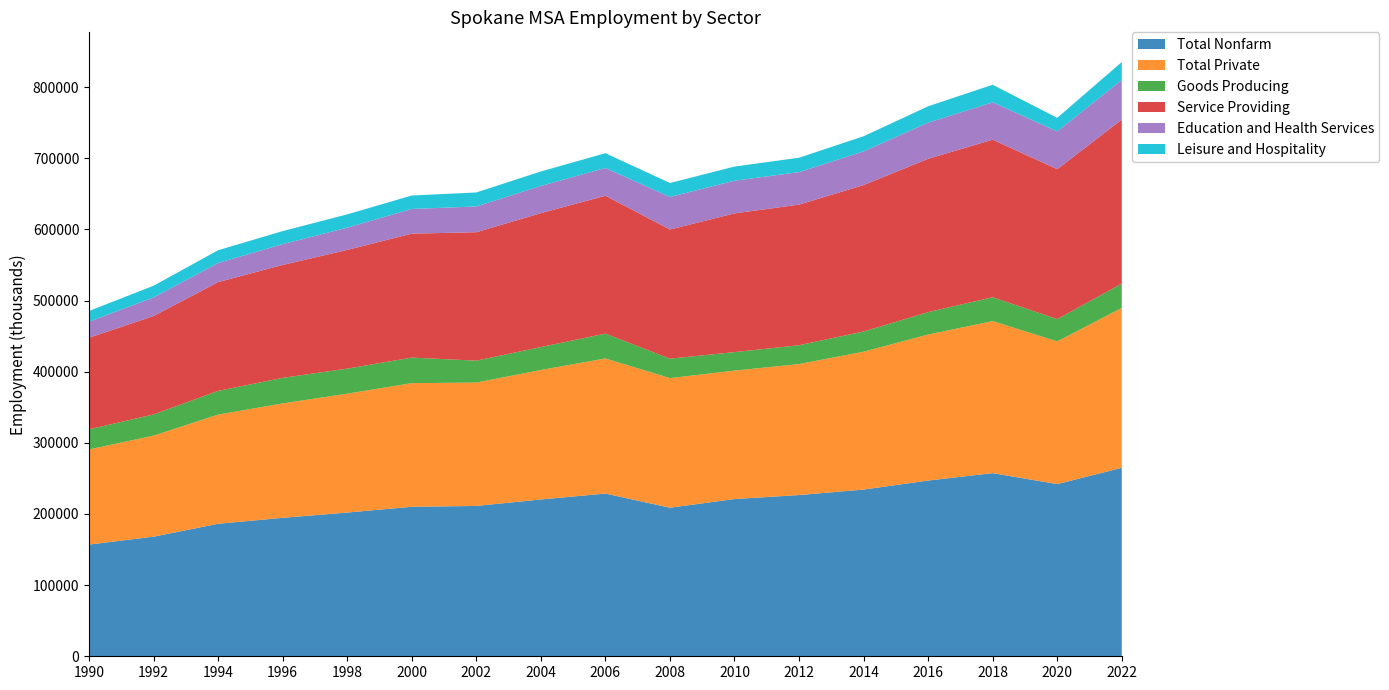

Reading left to right, transcribe all the data shown in this chart.

Total Nonfarm: 1990=157000	1992=168100	1994=186200	1996=194600	1998=202000	2000=210100	2002=211300	2004=220400	2006=228700	2008=208800	2010=221000	2012=226600	2014=234300	2016=247000	2018=257400	2020=242000	2022=264900
Total Private: 1990=133700	1992=142000	1994=153500	1996=160800	1998=167100	2000=173800	2002=173400	2004=182000	2006=189900	2008=182200	2010=180500	2012=184100	2014=193800	2016=205200	2018=213700	2020=200600	2022=224700
Goods Producing: 1990=28300	1992=29800	1994=33300	1996=35900	1998=35200	2000=35900	2002=30800	2004=32200	2006=34900	2008=27300	2010=26000	2012=26500	2014=28400	2016=31500	2018=33500	2020=31300	2022=34200
Service Providing: 1990=128700	1992=138300	1994=152900	1996=158700	1998=166800	2000=174200	2002=180500	2004=188200	2006=193800	2008=181500	2010=195000	2012=197600	2014=205800	2016=215500	2018=221500	2020=210700	2022=230500
Education and Health Services: 1990=22500	1992=26100	1994=26900	1996=29200	1998=31300	2000=34700	2002=36200	2004=38200	2006=39000	2008=45800	2010=45900	2012=45700	2014=47300	2016=50800	2018=52500	2020=53100	2022=55800
Leisure and Hospitality: 1990=15100	1992=16500	1994=17900	1996=18400	1998=18700	2000=18900	2002=19700	2004=20400	2006=20800	2008=19600	2010=19900	2012=20200	2014=21300	2016=23000	2018=24700	2020=19100	2022=25100